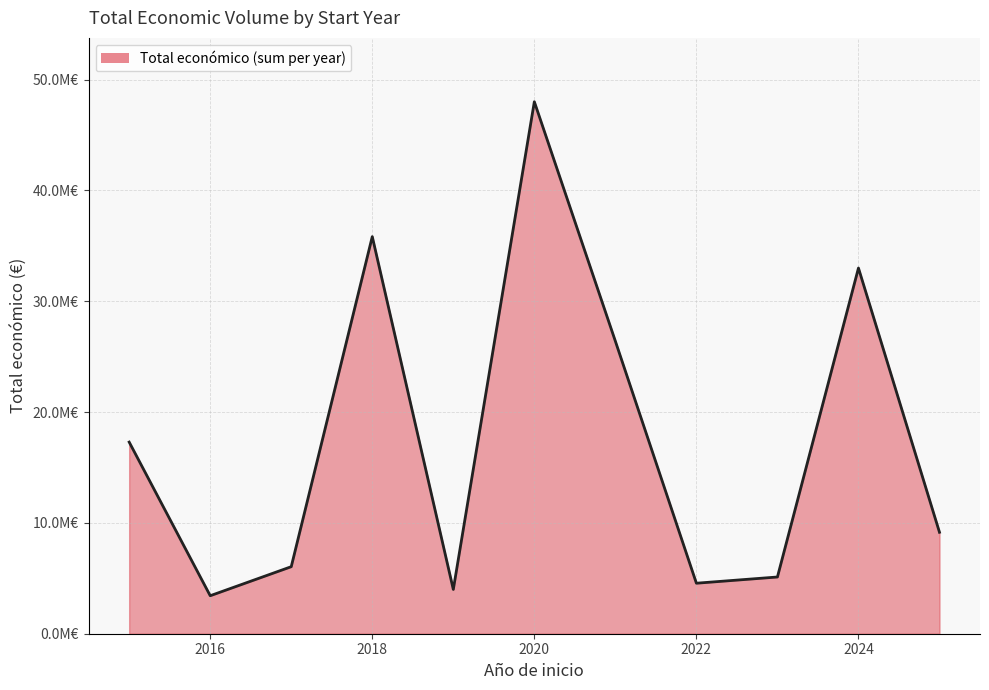

What is the average value?

17527941